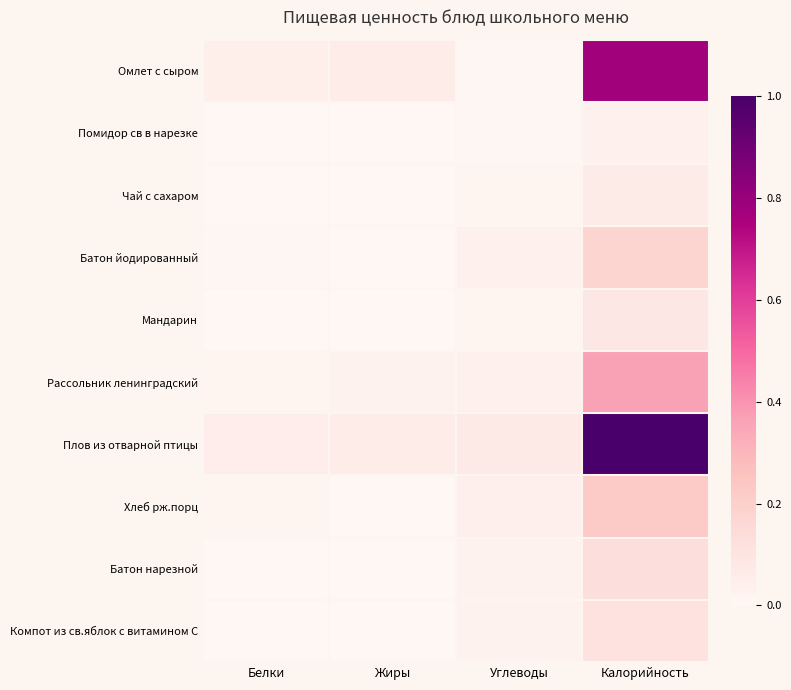

What is the greatest value displayed?

1.0